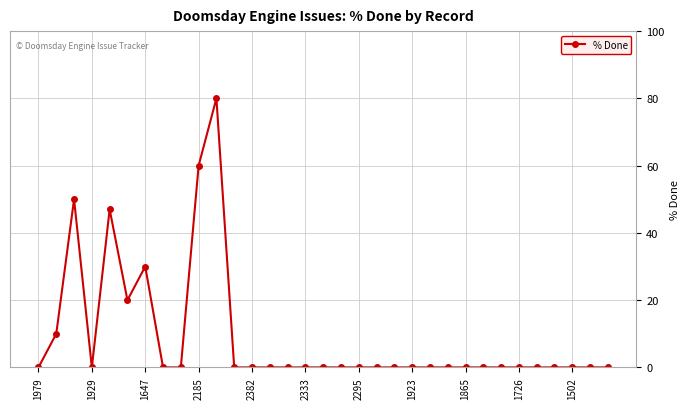

True or false: the data has more than 2 interior local peaks.

True